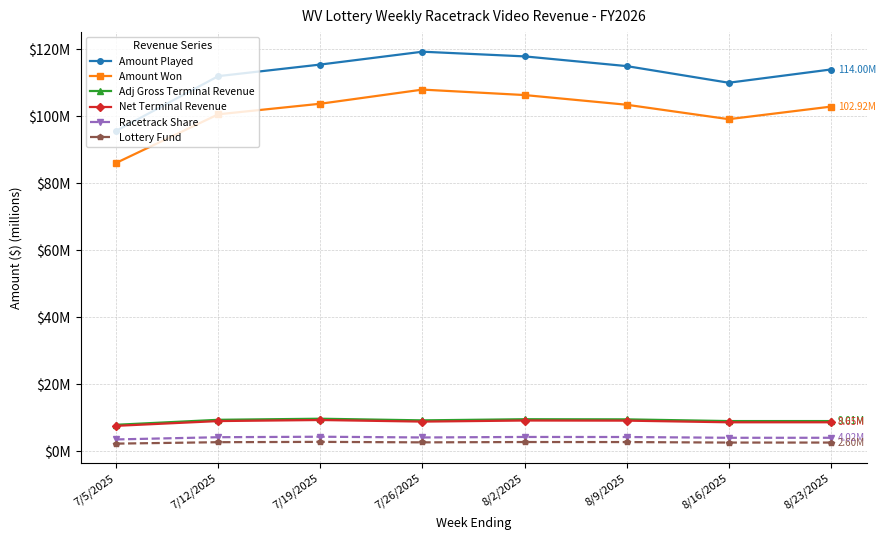

Which series has the largest total across all categories?

Amount Played